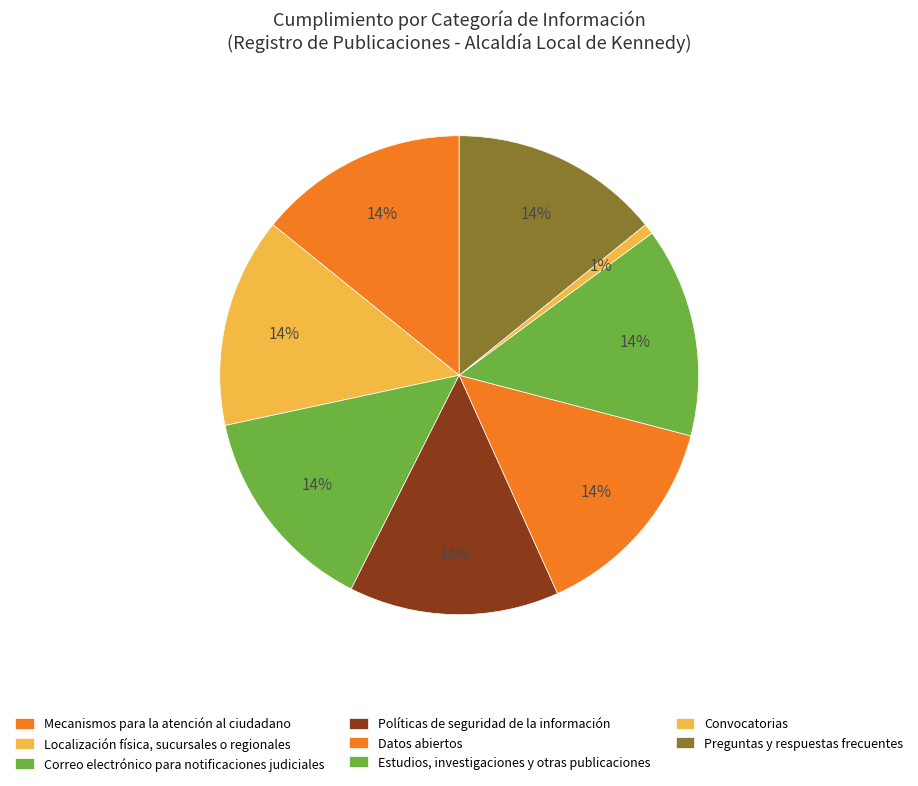

How many segments does this pie chart have?

8